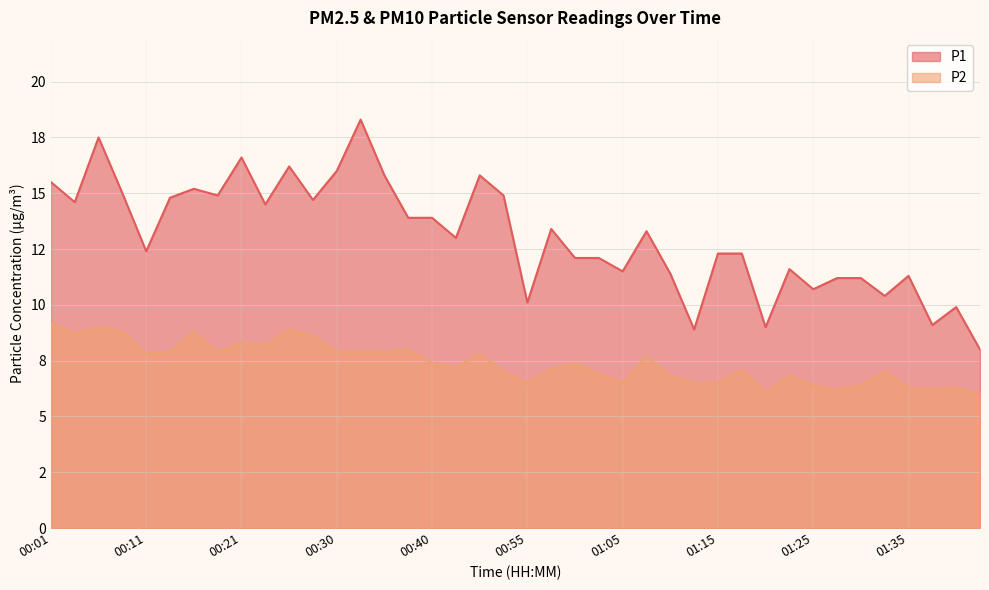

What is the total value across all series at 00:23?

22.7